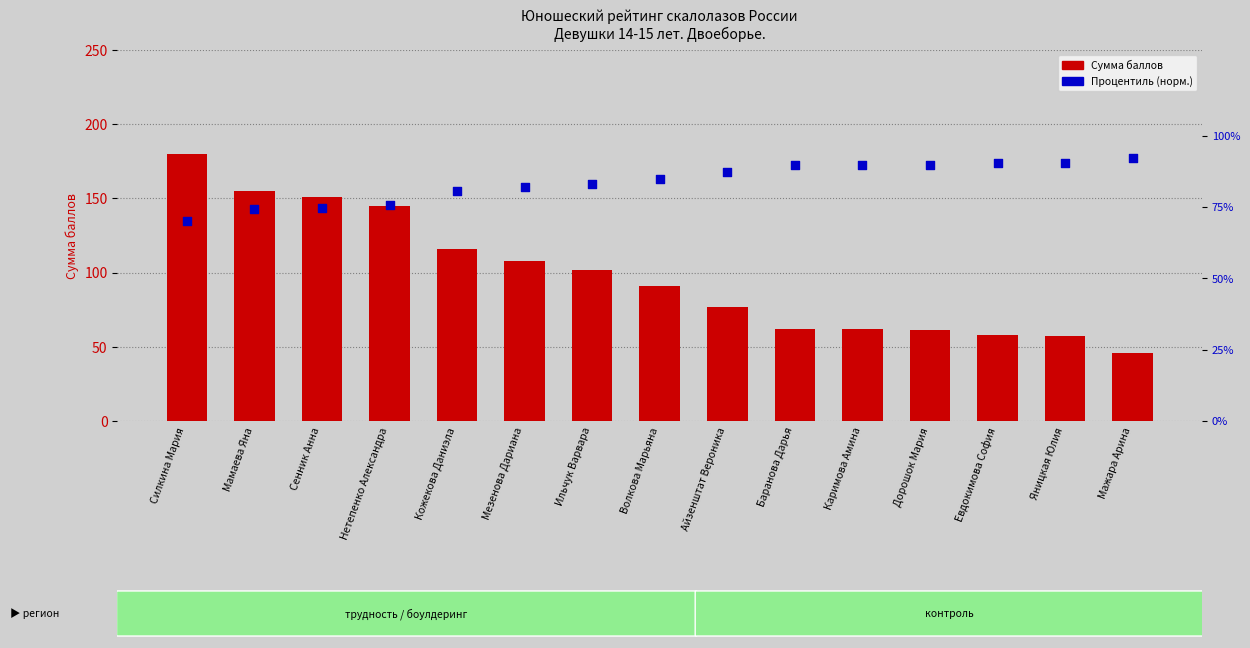

Is the value of Сумма баллов at Сенник Анна greater than the value of Процентиль (норм.) at Мажара Арина?

Yes